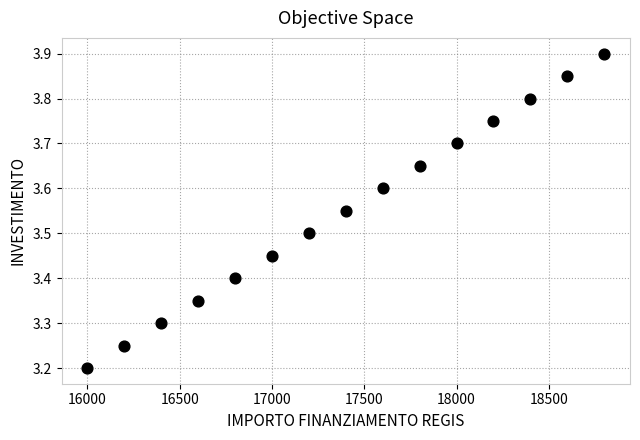

What is the range of X values (max minus min)?

2800.0